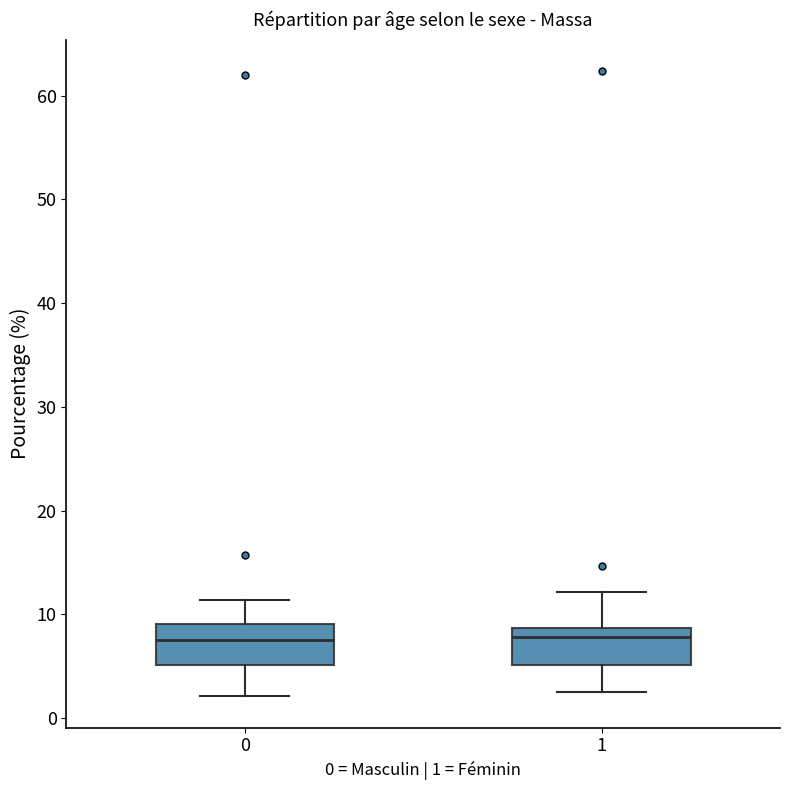

Reading left to right, transcribe this box plot: for each box, give where its median line is, the range the box spans, and where its two whiskers end, as read against the y-axis. The values are not printed on the chart, so give them approximately, as read against the axis.

0: median 8, box 5 to 9, whiskers 2 to 11
1: median 8, box 5 to 9, whiskers 3 to 12